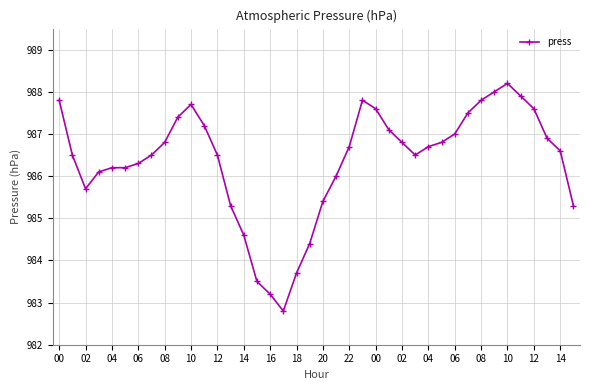

What is the maximum value shown in the chart?

988.2